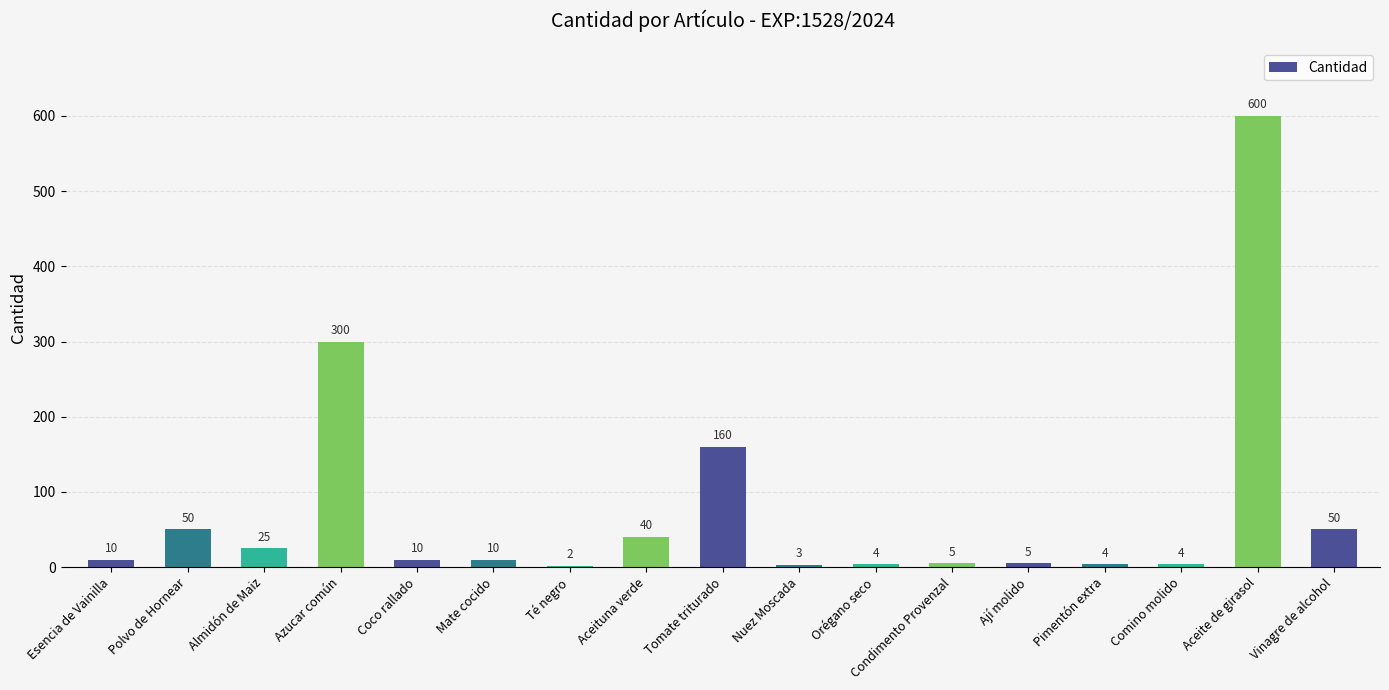

Is it true that the value at Vinagre de alcohol is 89?

False